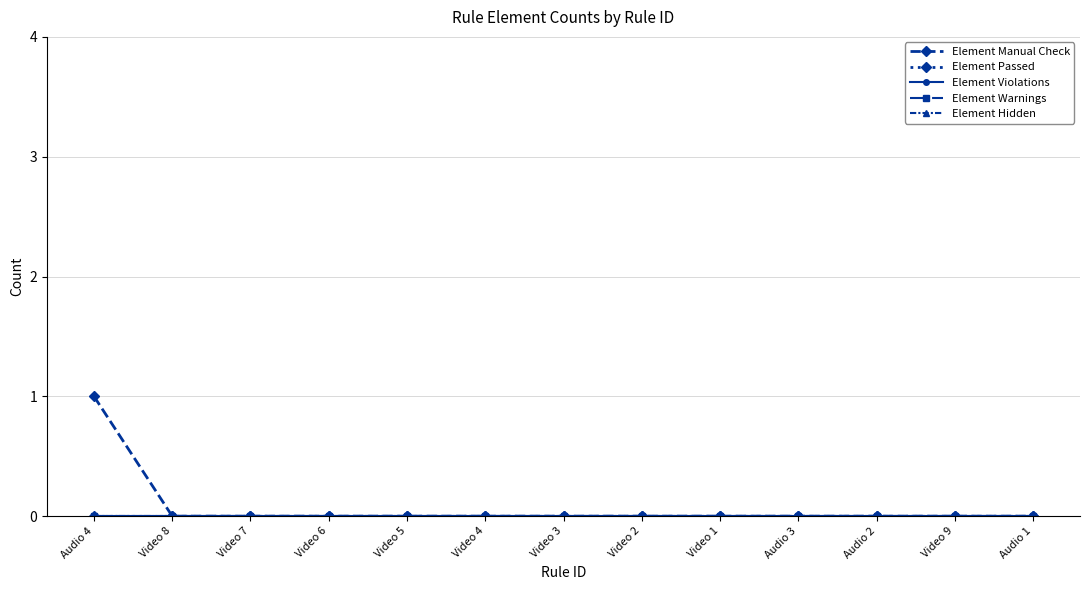

Rank the series at Video 6 from highest to lowest value.

Element Manual Check, Element Passed, Element Violations, Element Warnings, Element Hidden